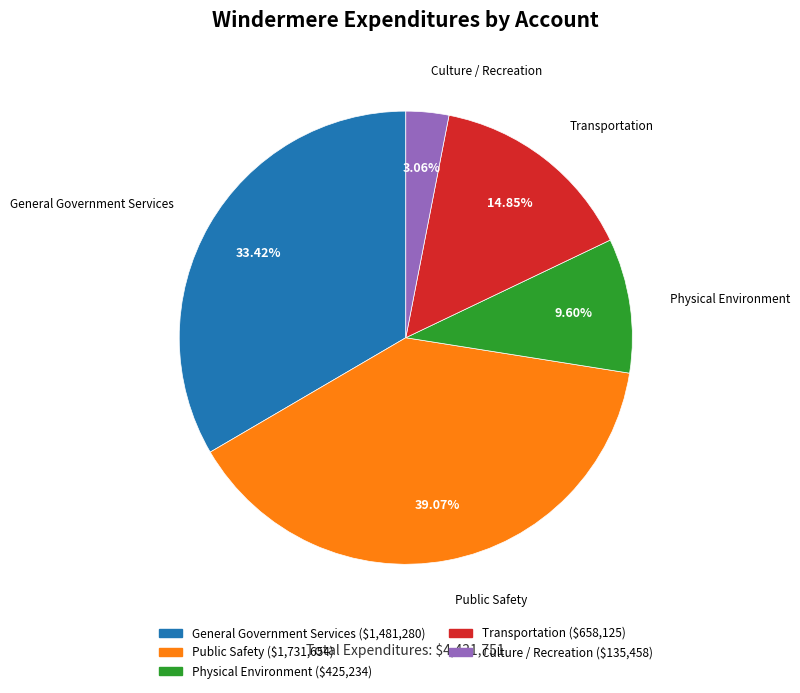

To the nearest percent, what is the difference between the General Government Services and Physical Environment slice percentages?

24%